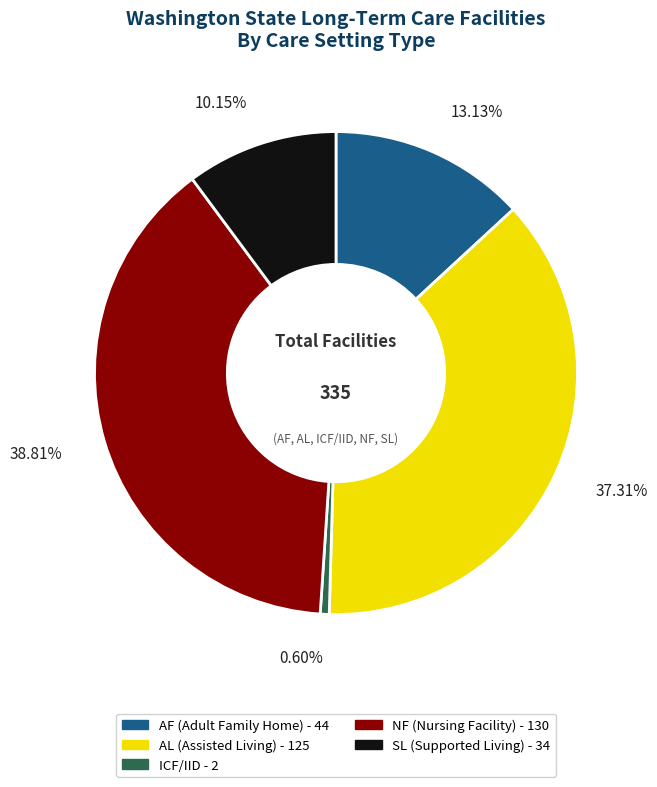

Which has a higher value, SL or NF?

NF